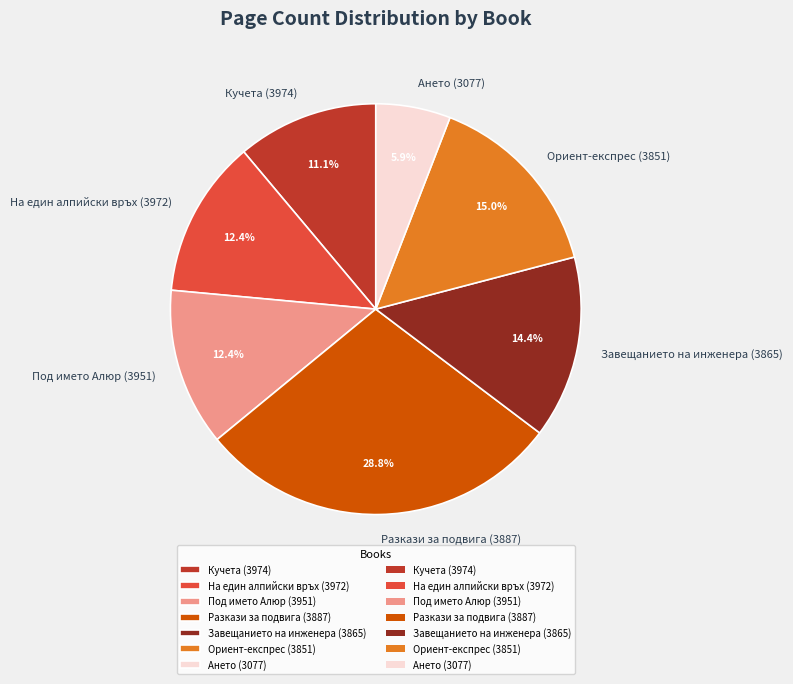

To the nearest percent, what percentage of the pie is Под името Алюр (3951)?

12%